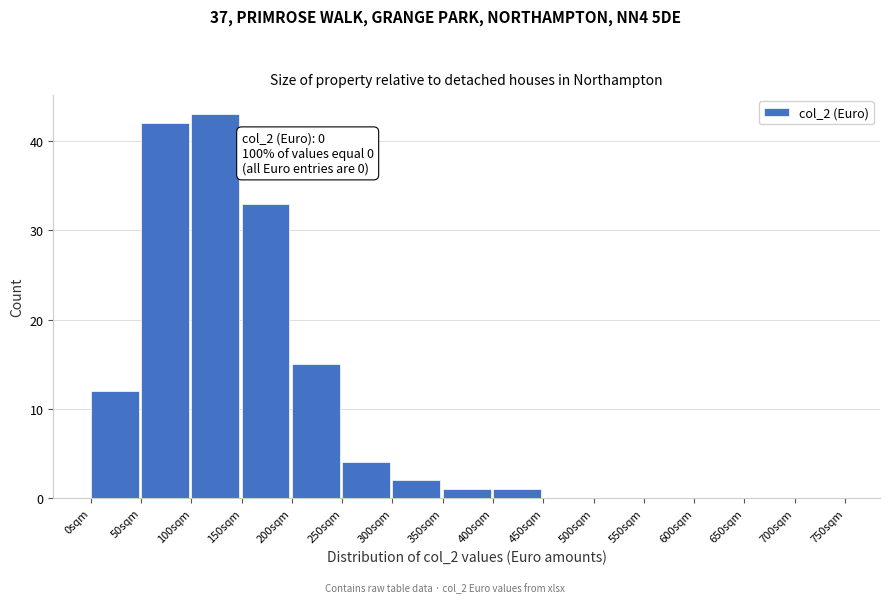

Reading left to right, what are all the values shown in this chart?

0sqm=12	50sqm=42	100sqm=43	150sqm=33	200sqm=15	250sqm=4	300sqm=2	350sqm=1	400sqm=1	450sqm=0	500sqm=0	550sqm=0	600sqm=0	650sqm=0	700sqm=0